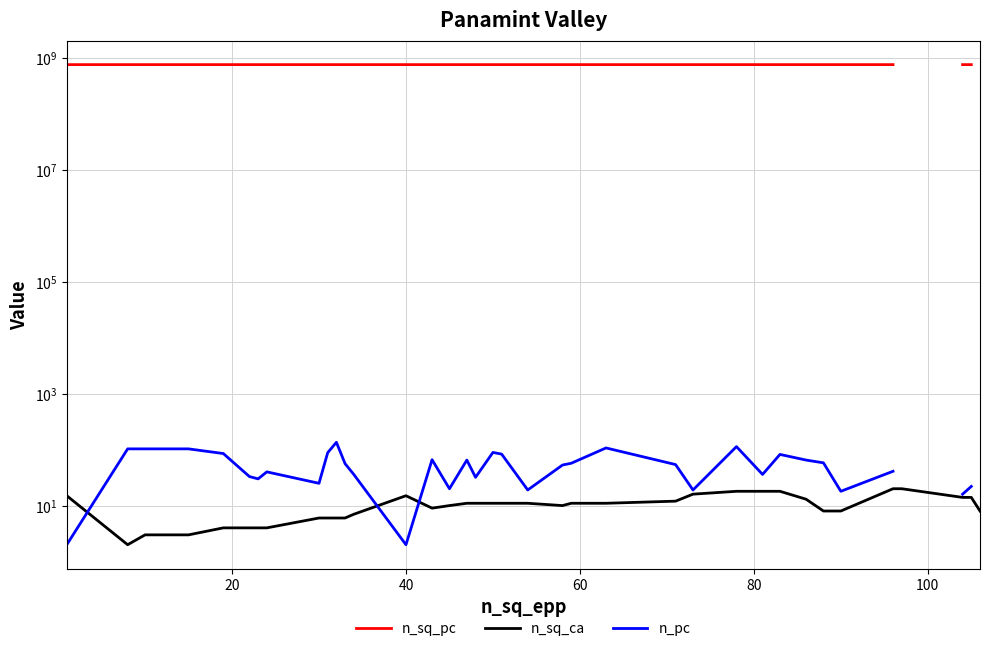

How many series are shown in this chart?

3